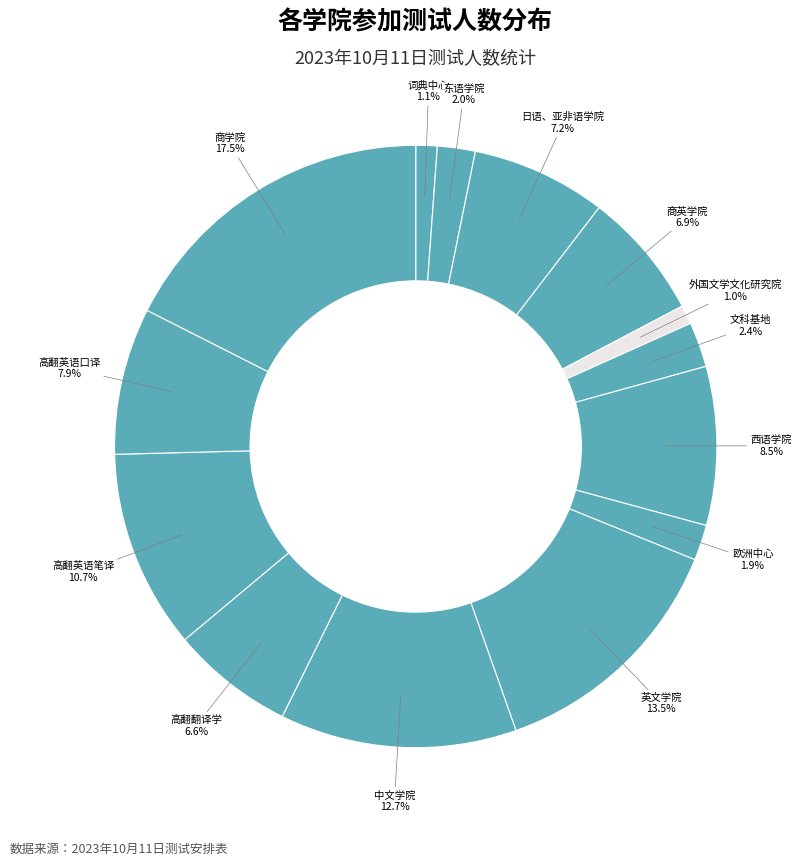

Rank the categories by value from highest to lowest.

商学院, 英文学院, 中文学院, 高翻英语笔译, 西语学院, 高翻英语口译, 日语、亚非语学院, 商英学院, 高翻翻译学, 文科基地, 东语学院, 欧洲中心, 词典中心, 外国文学文化研究院